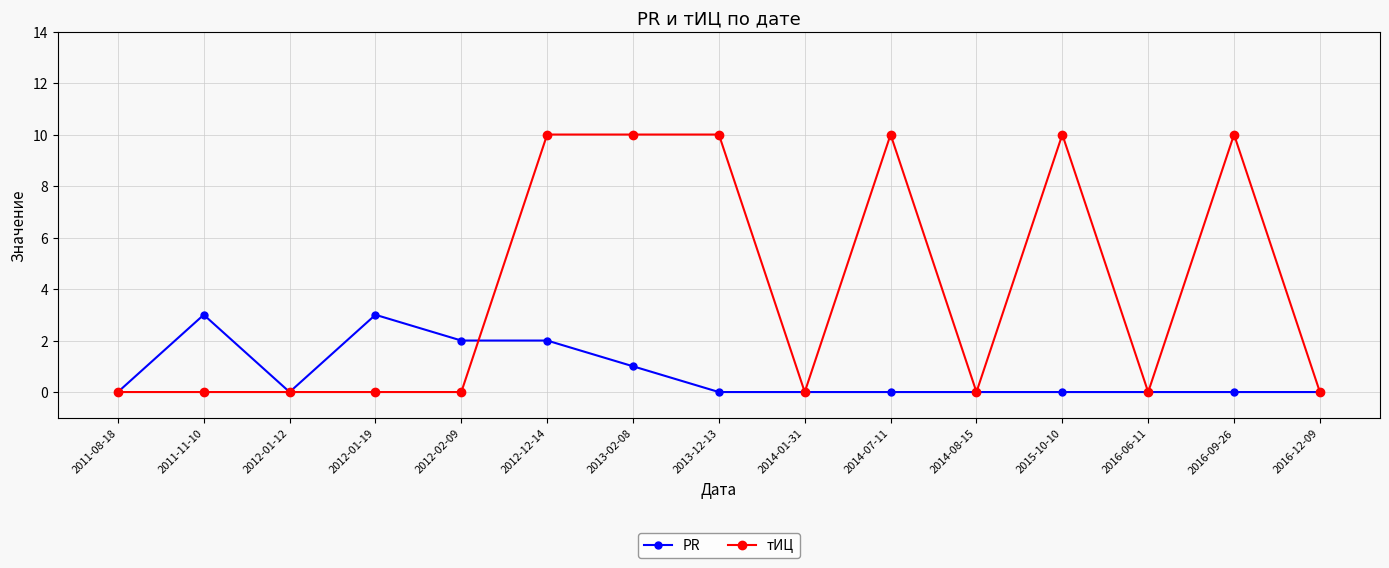

Rank the series by their maximum value, from lowest to highest.

PR, тИЦ